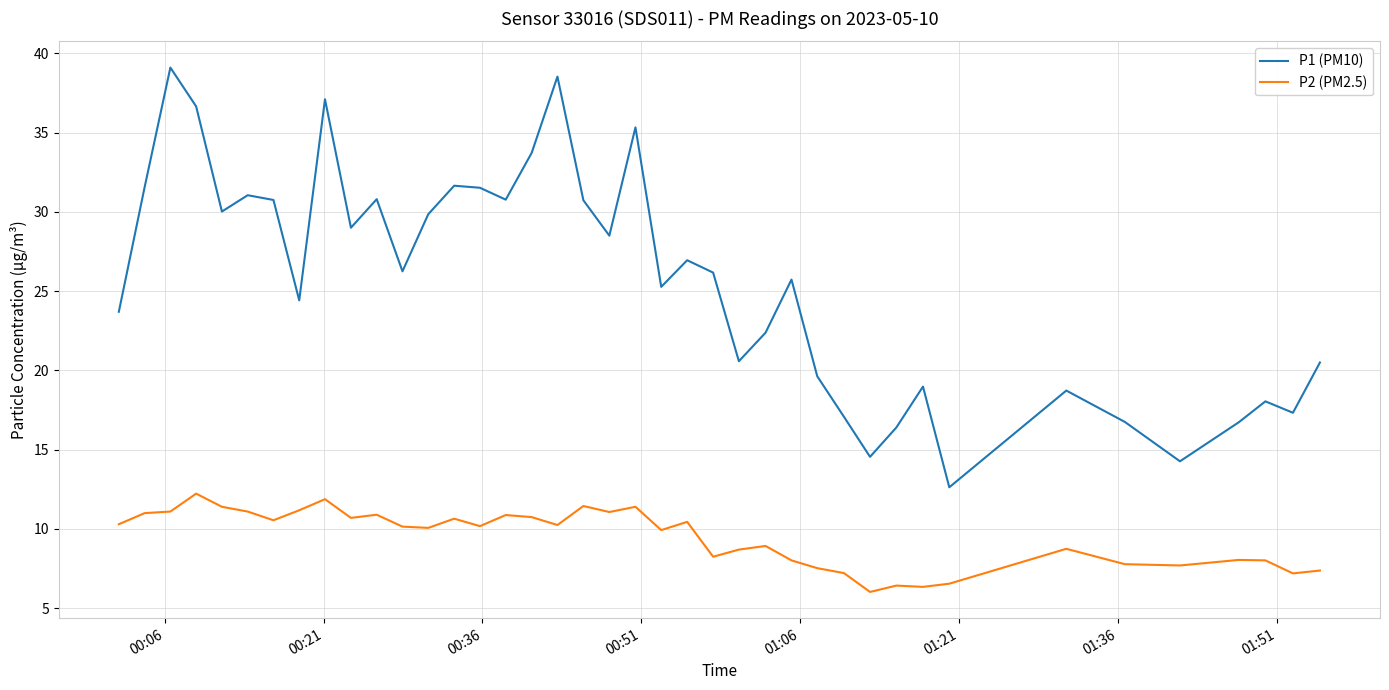

Which series has the largest range (max minus min)?

P1 (PM10)